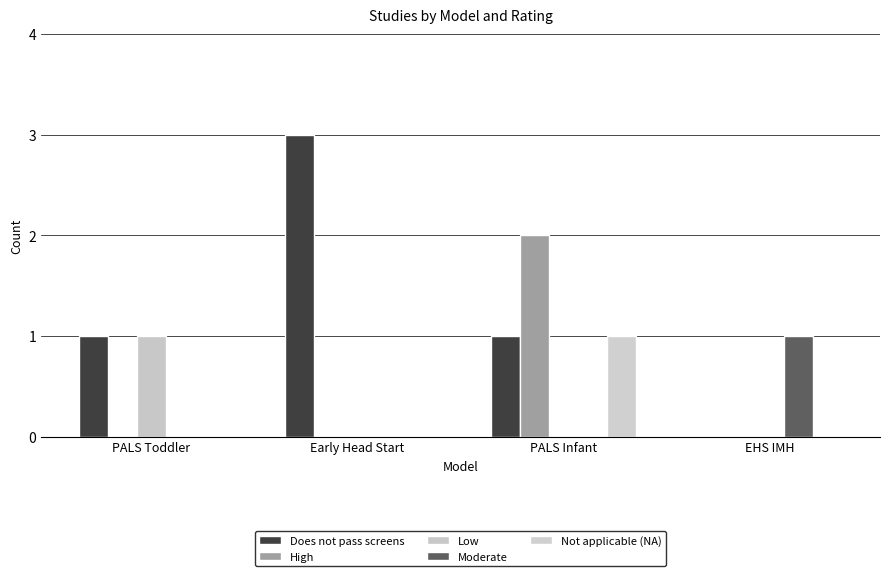

How many categories are shown in the chart?

4